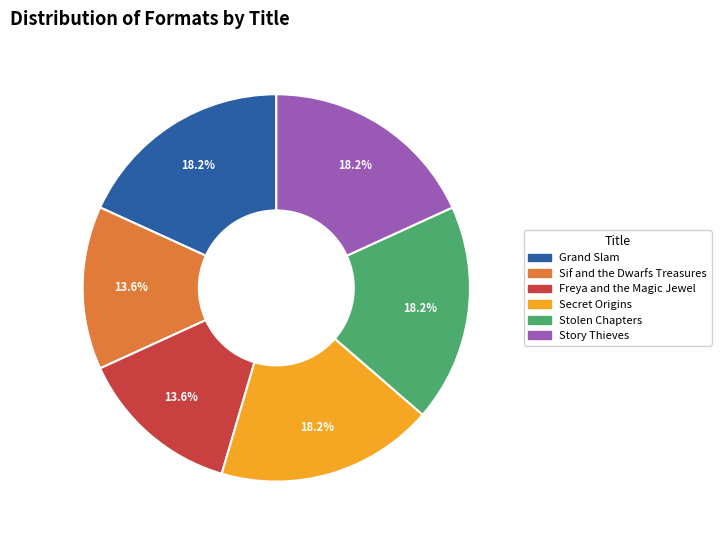

Is there any slice that represents more than half of the pie?

No